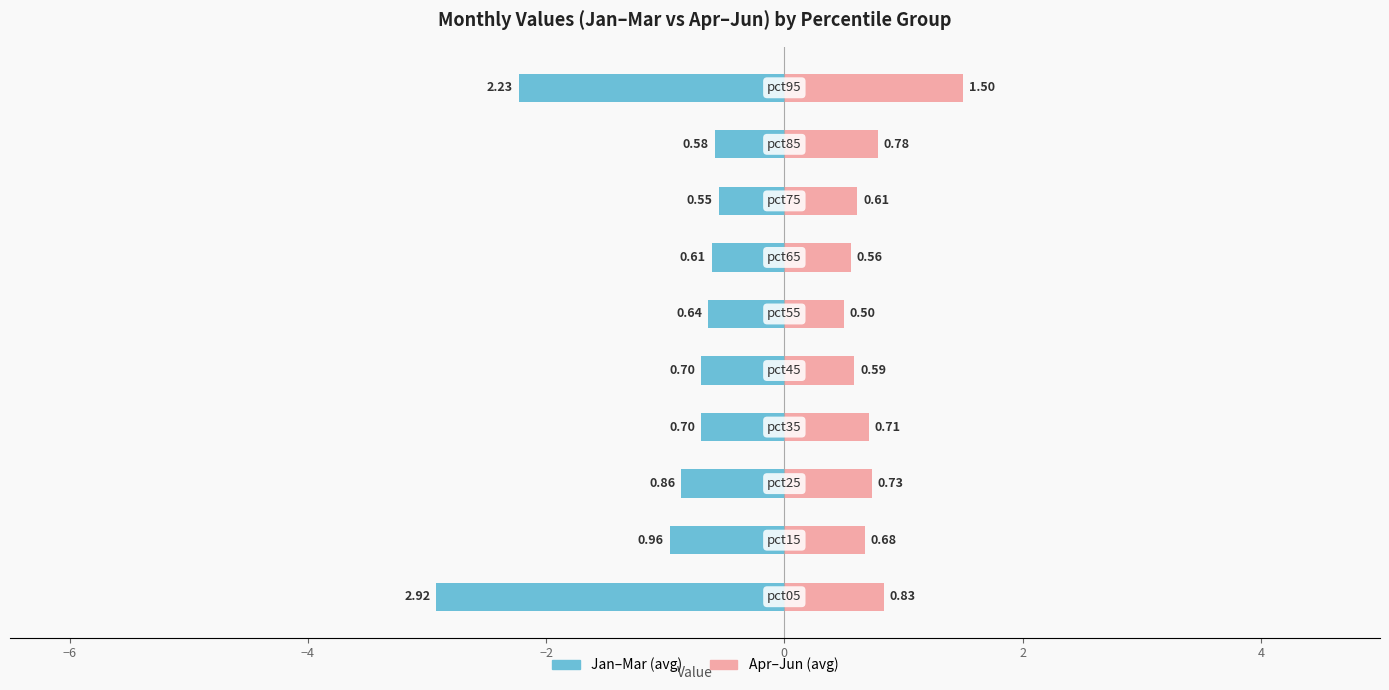

What is the average value of the Jan–Mar (avg) series?

-1.1